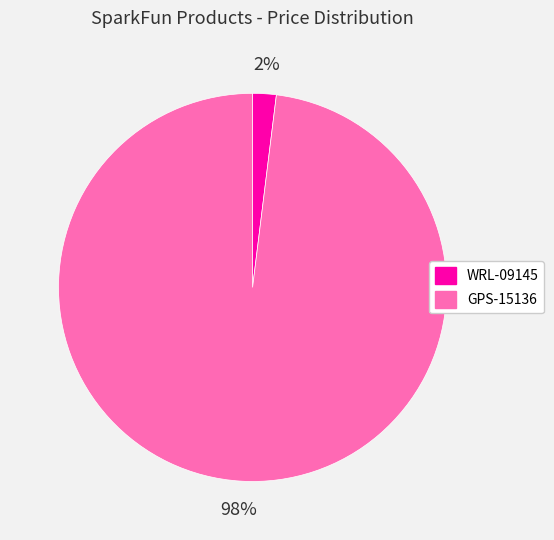

True or false: WRL-09145 accounts for 2% of the total.

True